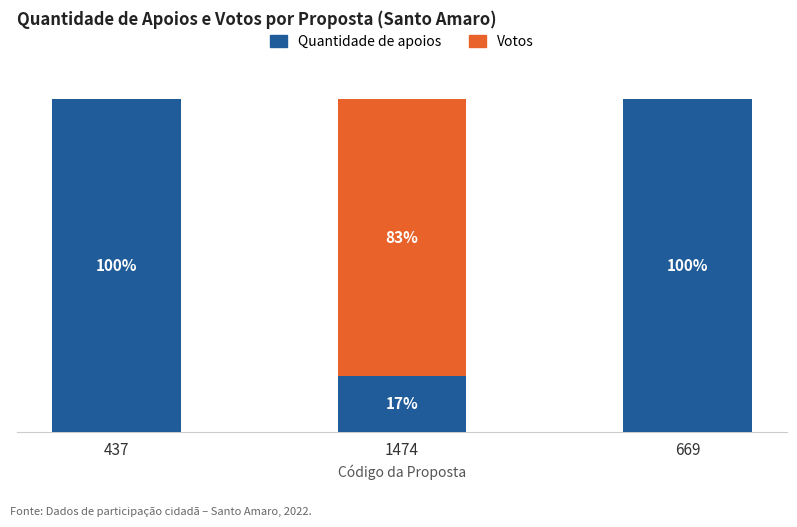

Rank the series by their maximum value, from lowest to highest.

Votos, Quantidade de apoios